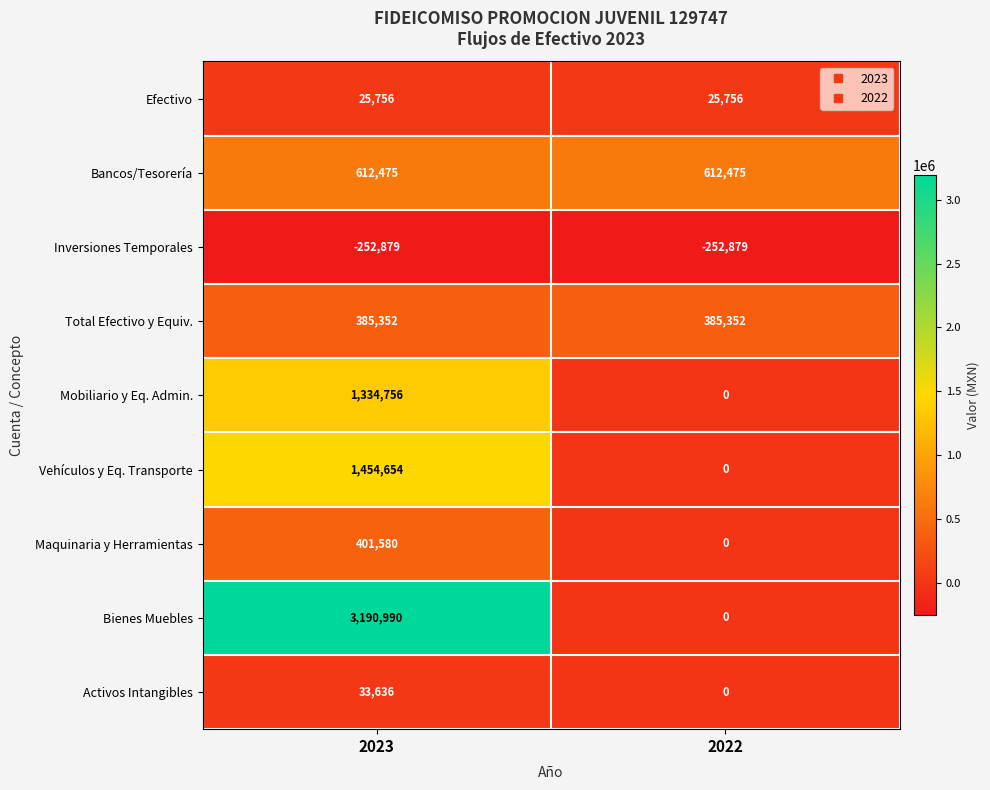

Reading left to right, extract all data points from this chart.

Efectivo: 2023=25756	2022=25756
Bancos/Tesorería: 2023=612475	2022=612475
Inversiones Temporales: 2023=-252879	2022=-252879
Total Efectivo y Equiv.: 2023=385352	2022=385352
Mobiliario y Eq. Admin.: 2023=1334756	2022=0
Vehículos y Eq. Transporte: 2023=1454654	2022=0
Maquinaria y Herramientas: 2023=401580	2022=0
Bienes Muebles: 2023=3190990	2022=0
Activos Intangibles: 2023=33636	2022=0